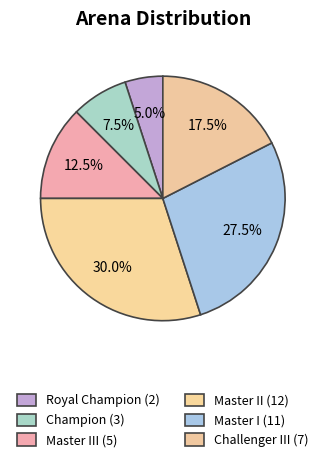

Count the number of slices in the pie.

6